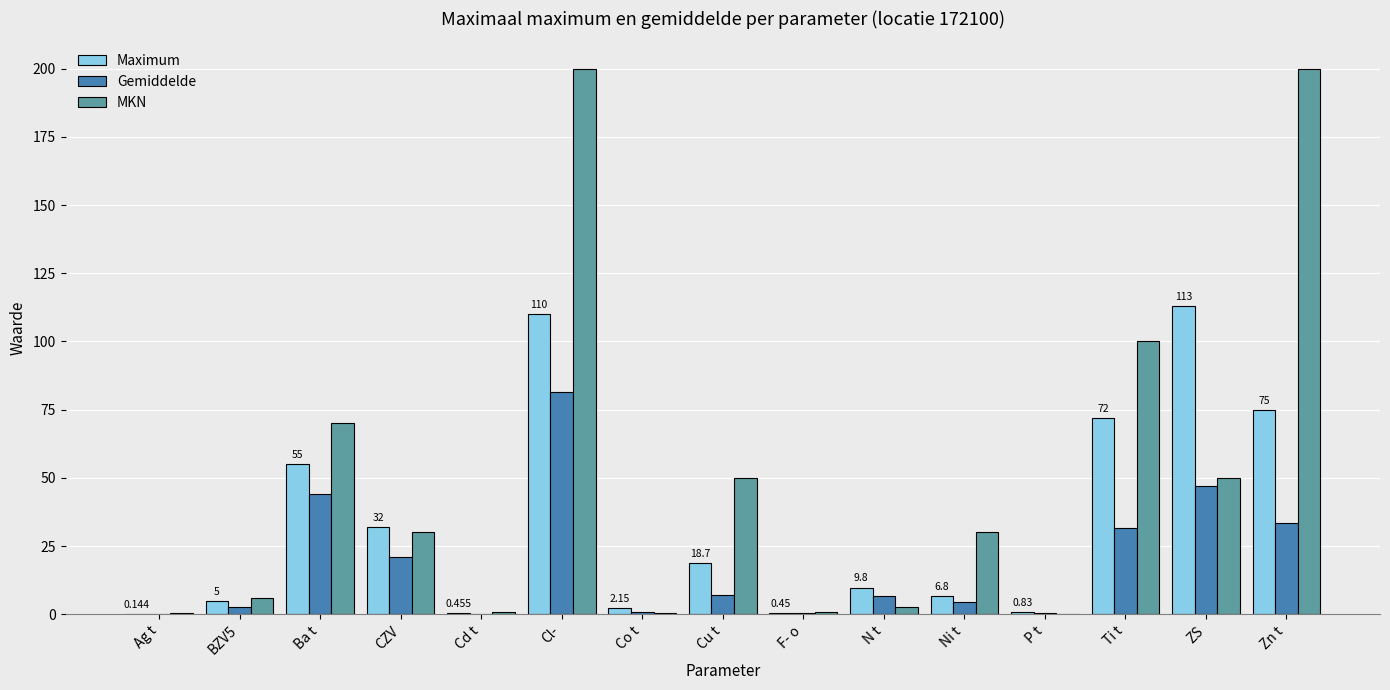

Are the bars grouped side by side (vs. stacked)?

Yes